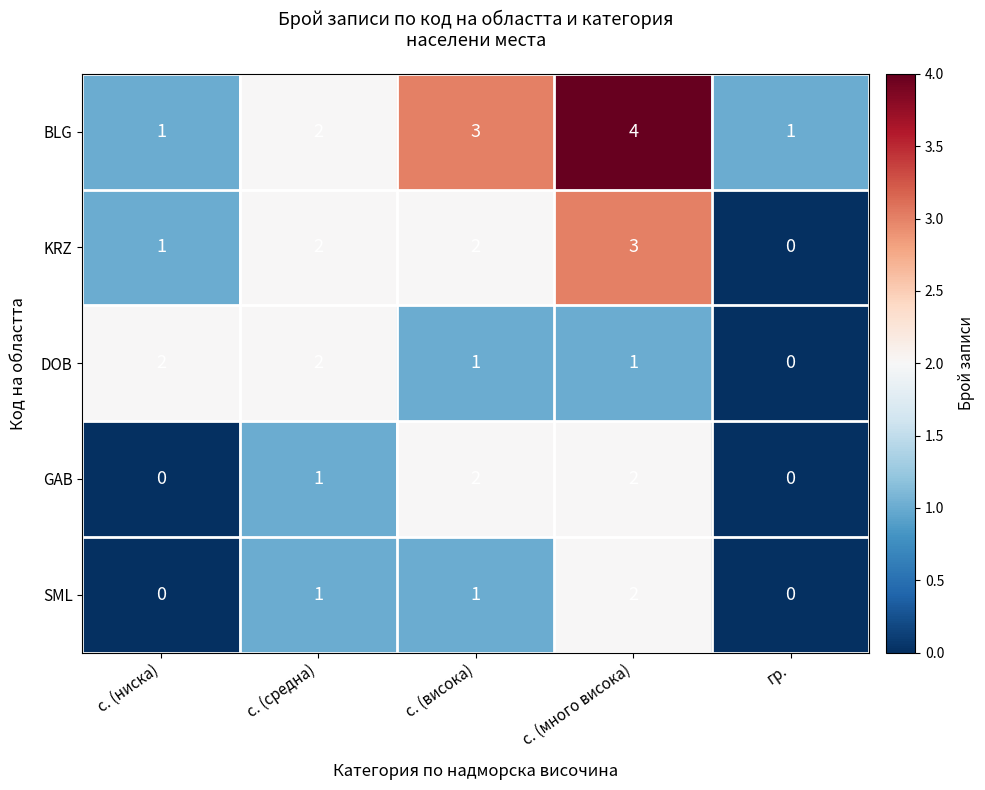

Between с. (ниска) and гр., which series saw the biggest shift?

DOB